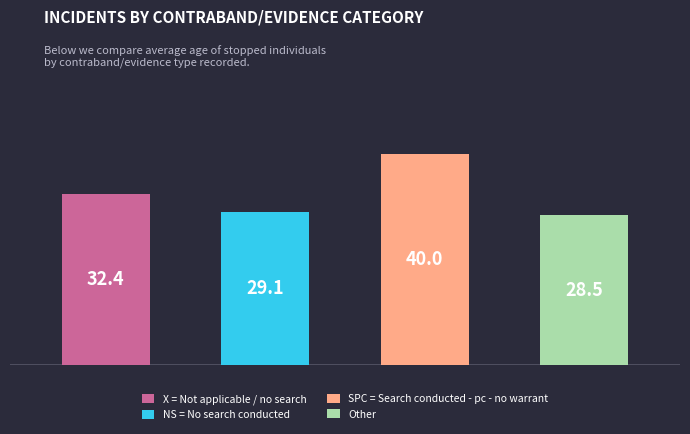

What position from the left is NS = No search conducted?

2